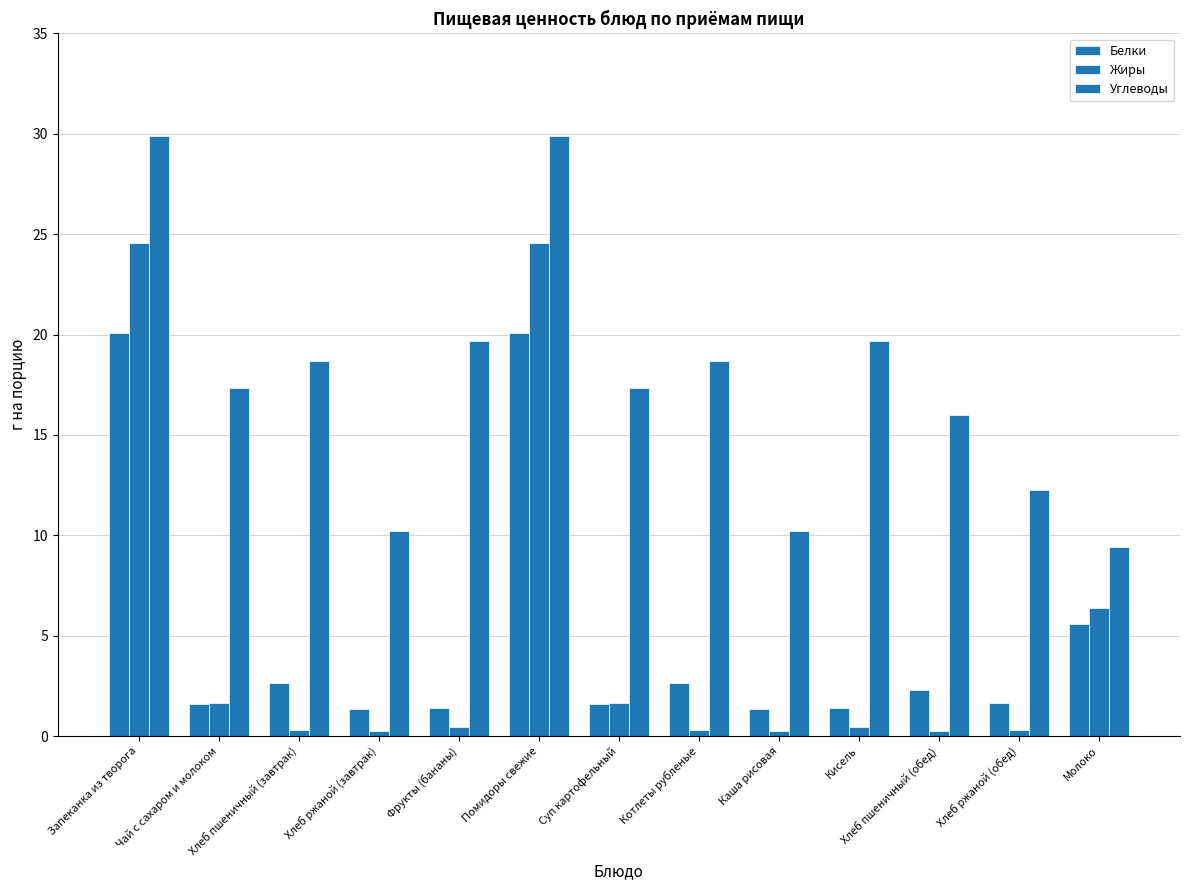

What is the value of the Углеводы bar at the 8th from the left?

18.7